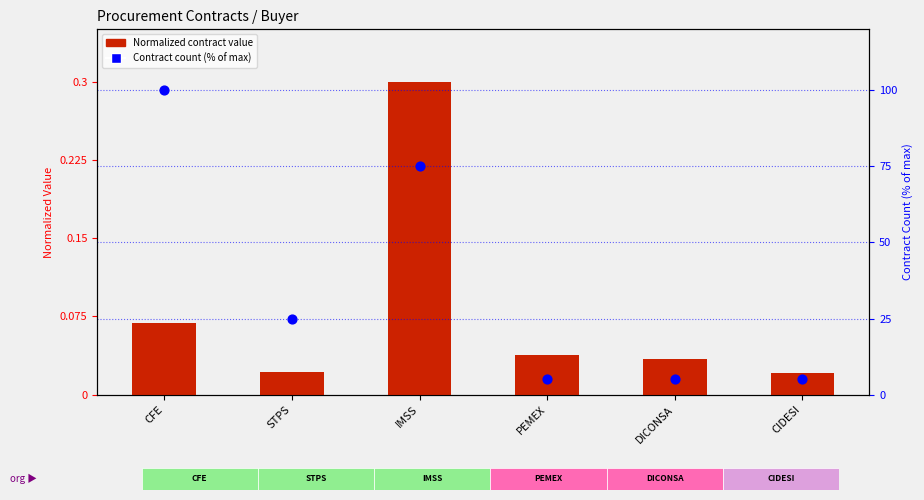

Is the value of Normalized Contract Value at CFE greater than the value of Contract Count (%) at PEMEX?

No